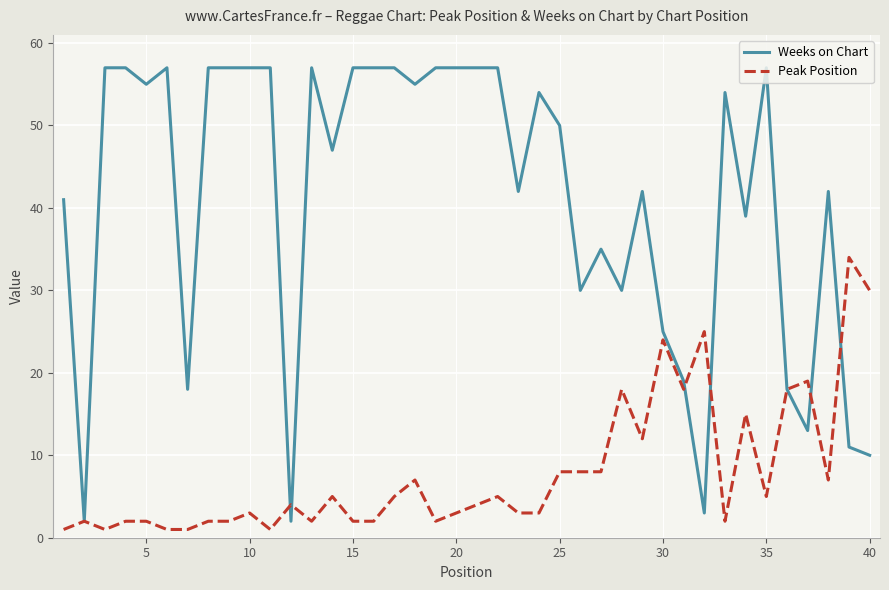

What is the maximum value for Peak Position?

34